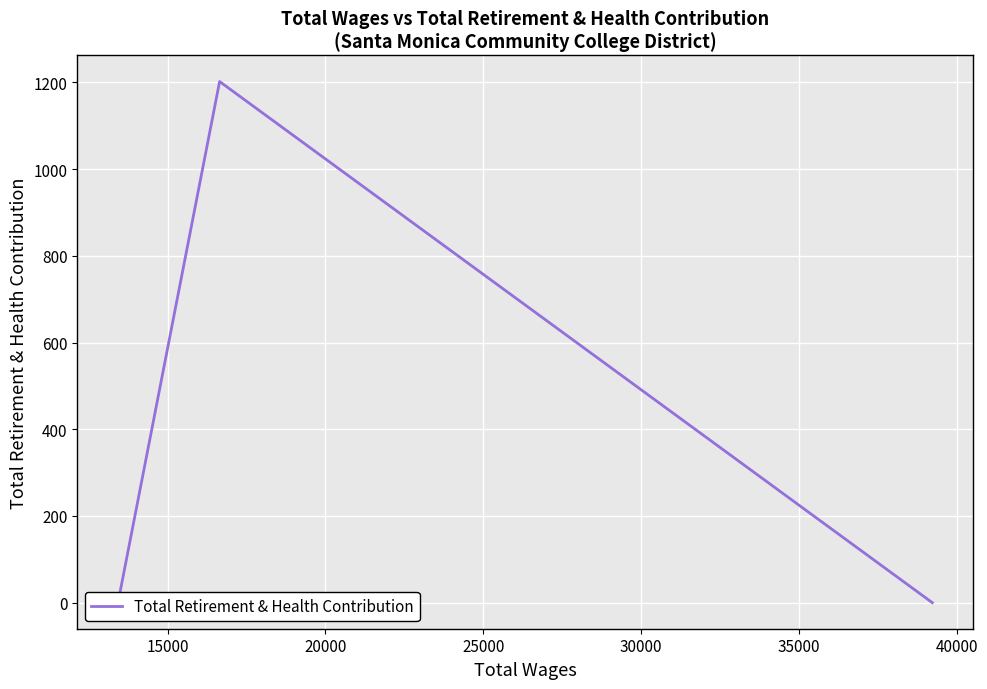

The value at 20000 is 366. True or false?

False